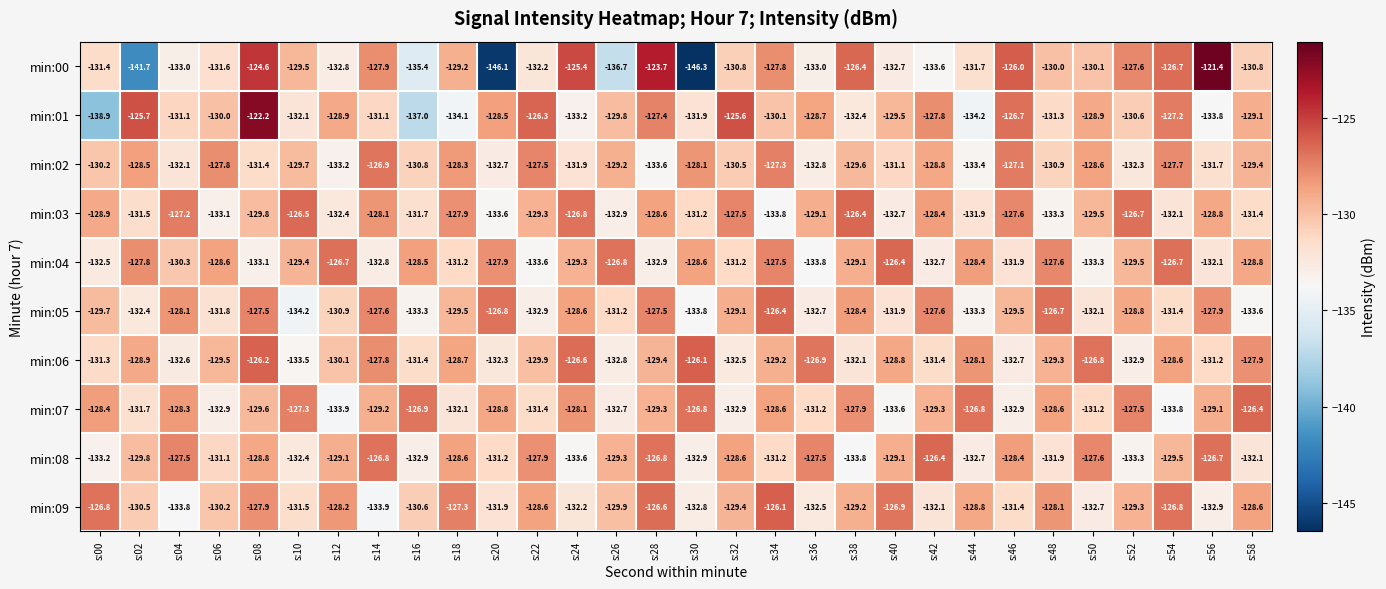

Which series has the largest total across all categories?

min:06